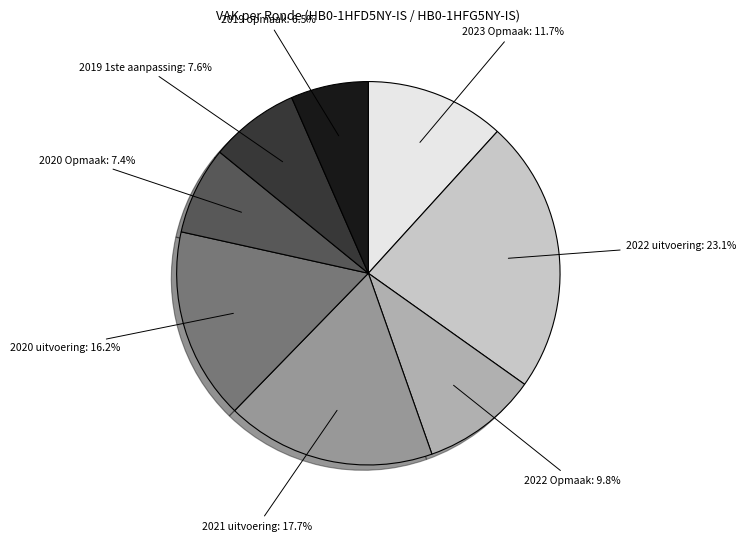

Is it true that 2023 Opmaak is 1% of the pie?

False